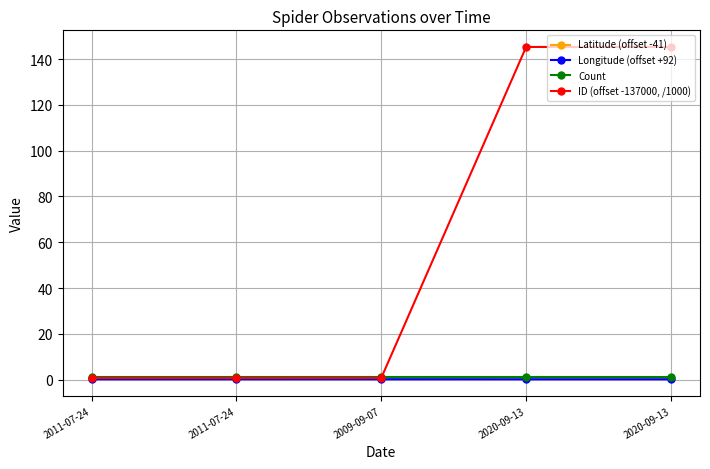

What is the value of the Count point at the 5th from the left?

1.0